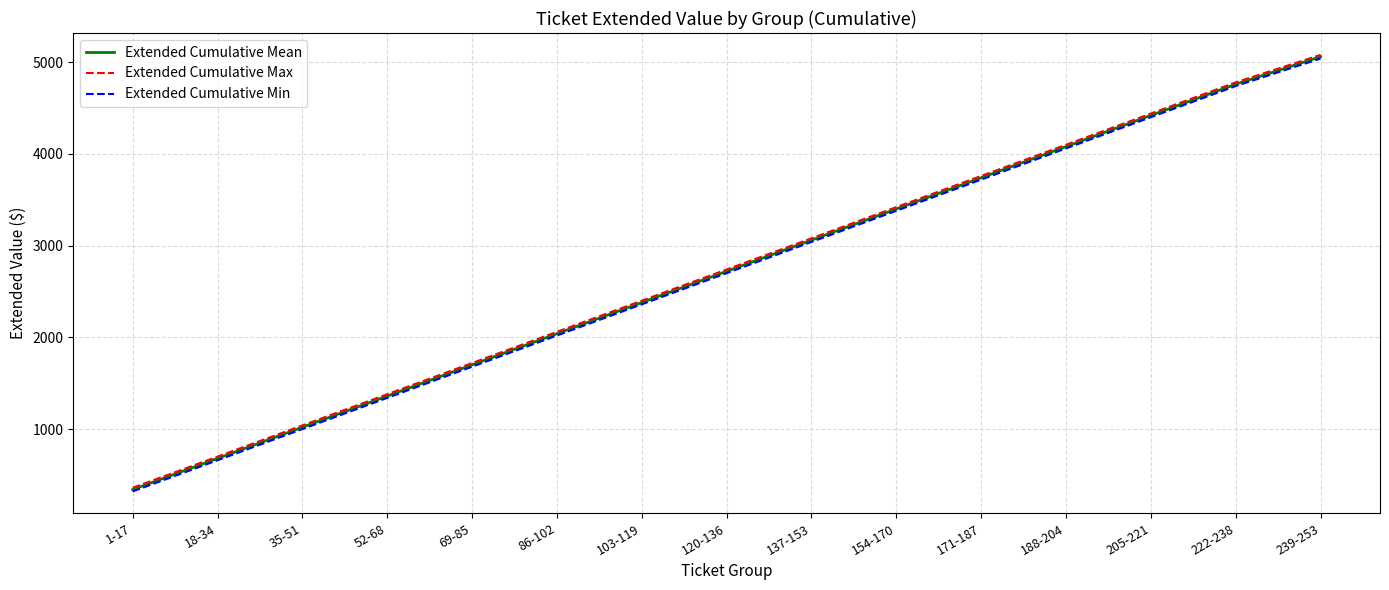

What is the spread (max minus min) of values at 120-136?

40